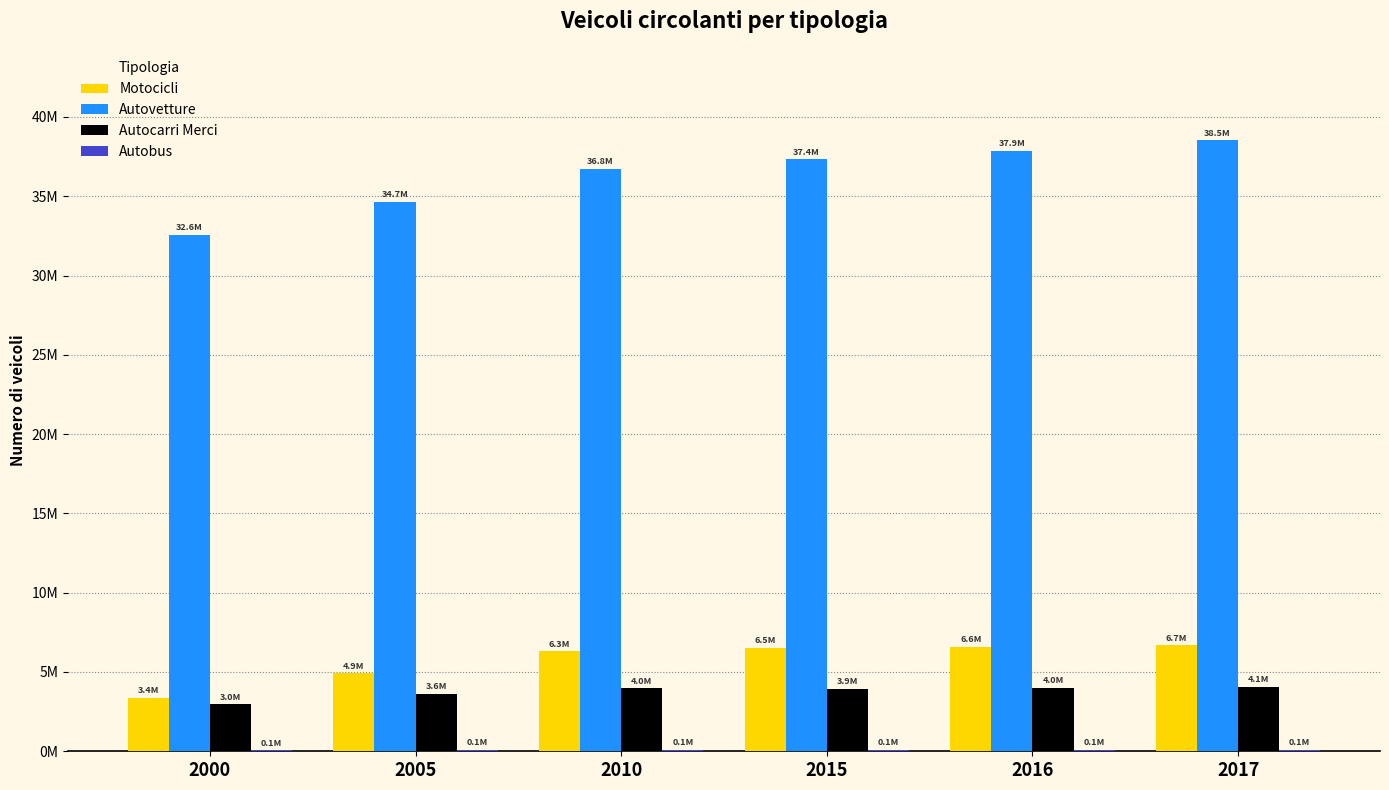

Does the chart contain stacked bars?

No